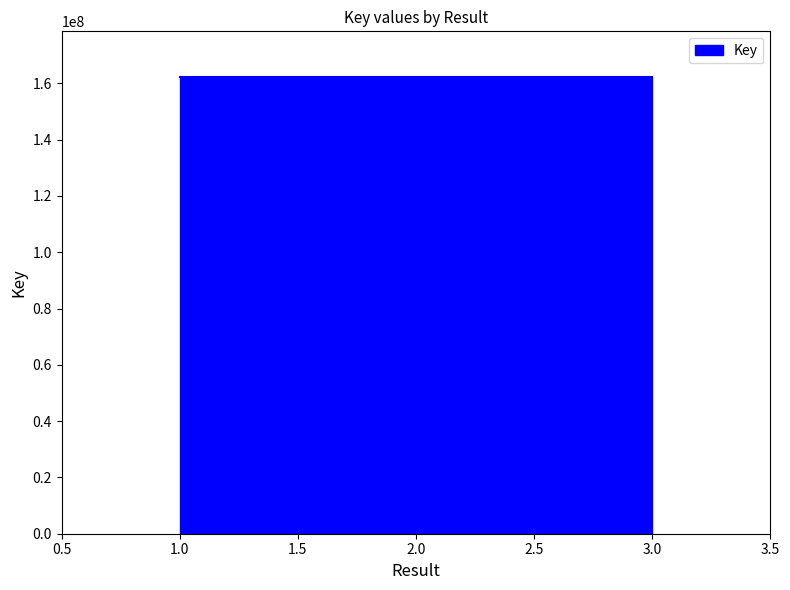

Between 2 and 1, which is larger?

1